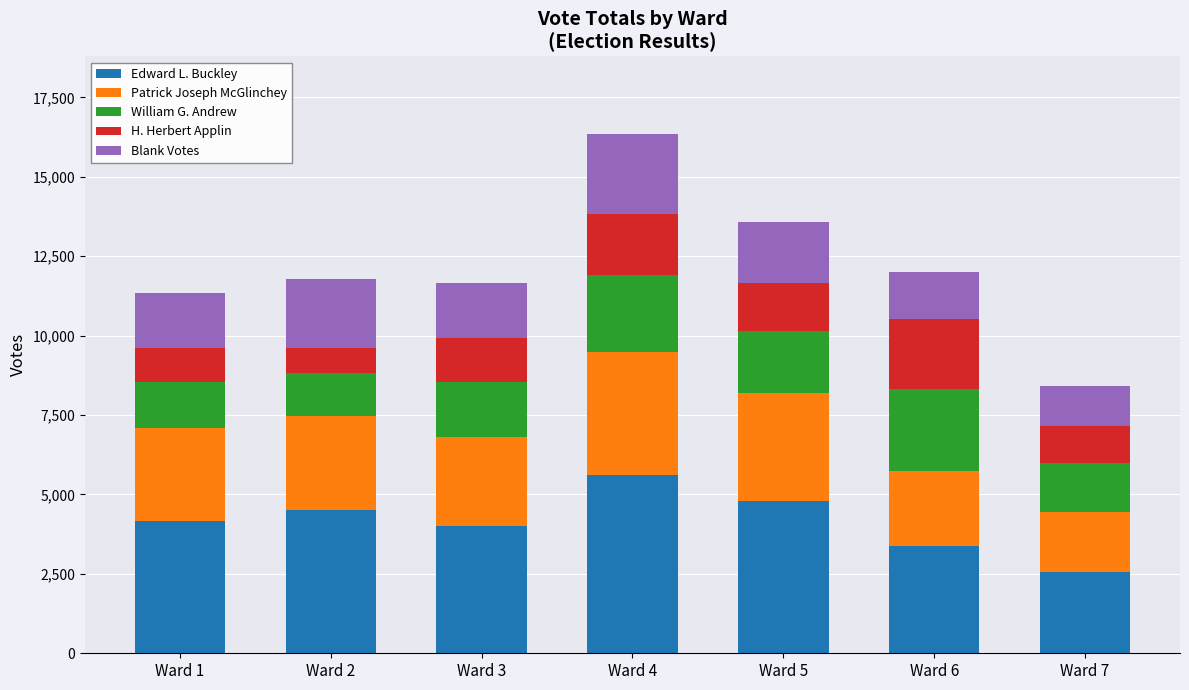

At which label does Edward L. Buckley reach its minimum?

Ward 7